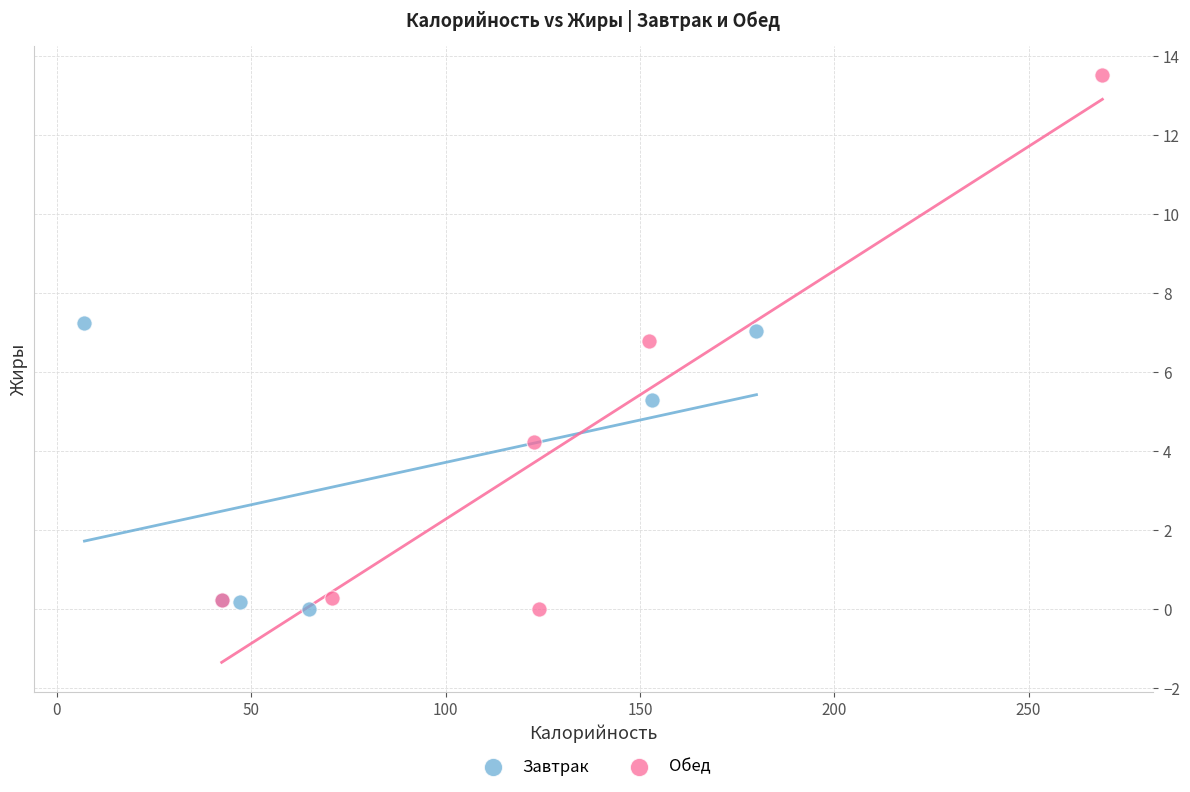

Which series contains the highest Y value?

Обед